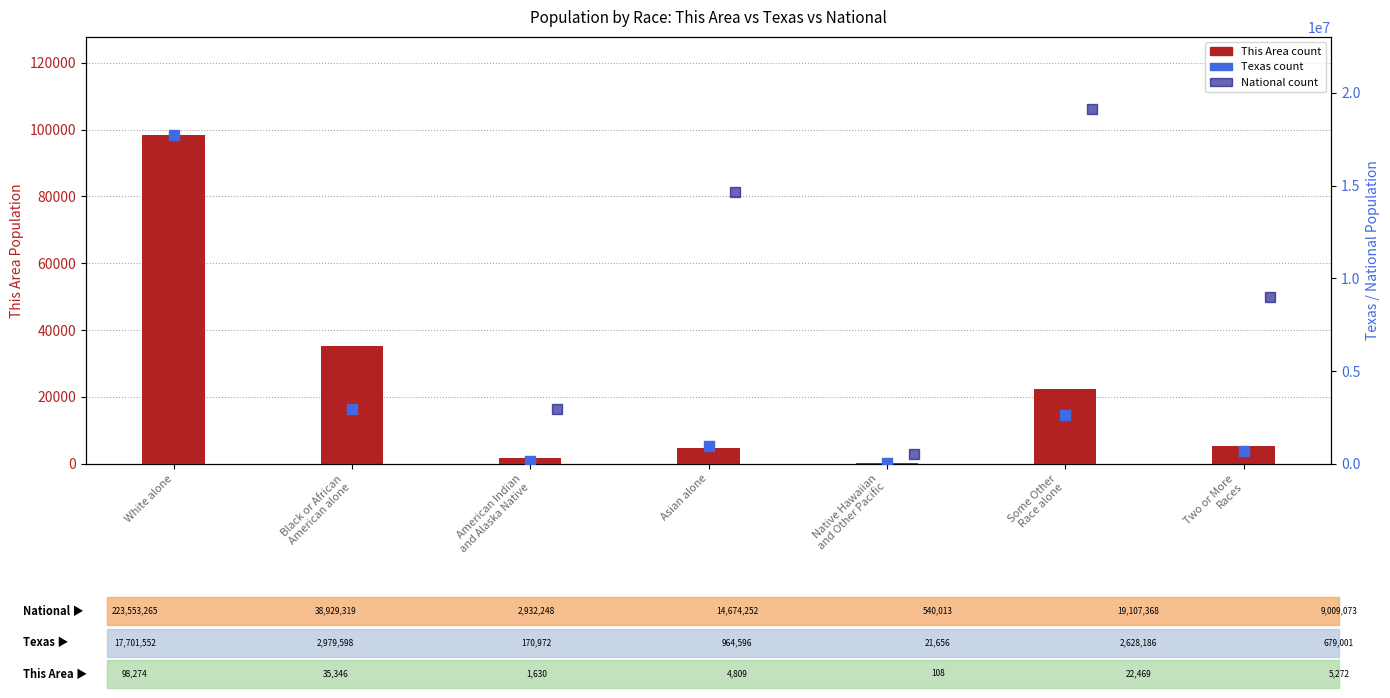

What is the total value across all series at American Indian
and Alaska Native?

3104850